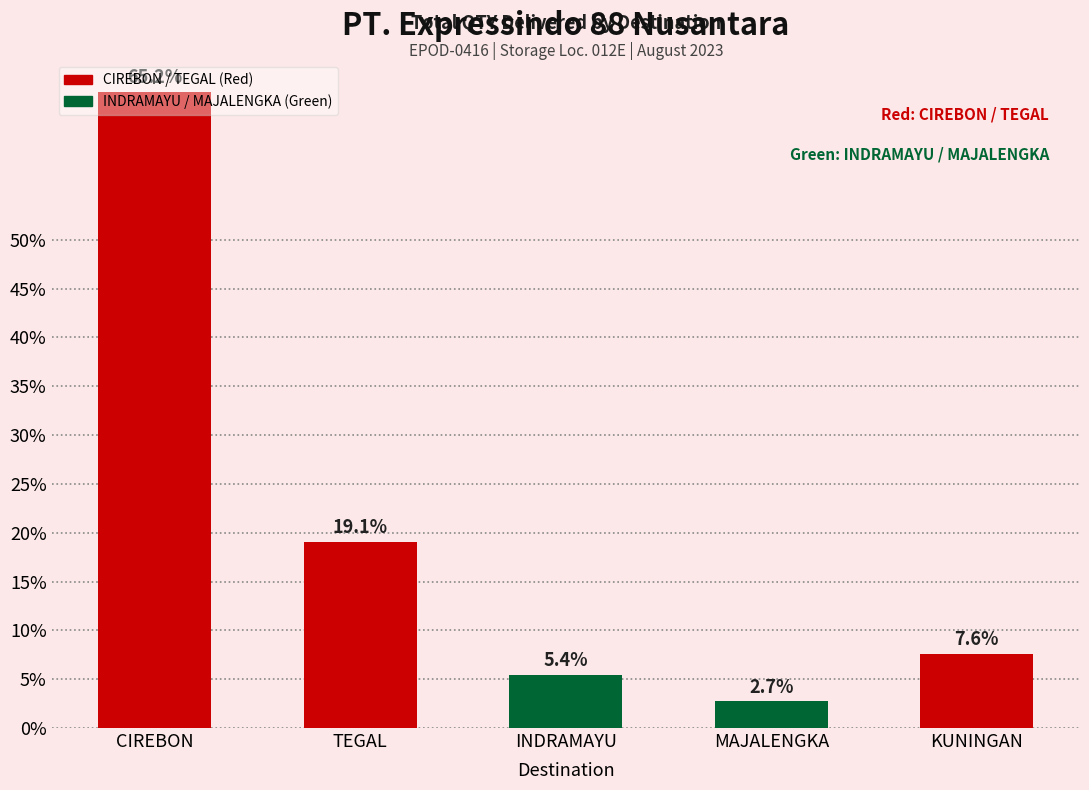

At which category does the chart reach its minimum across all series?

MAJALENGKA